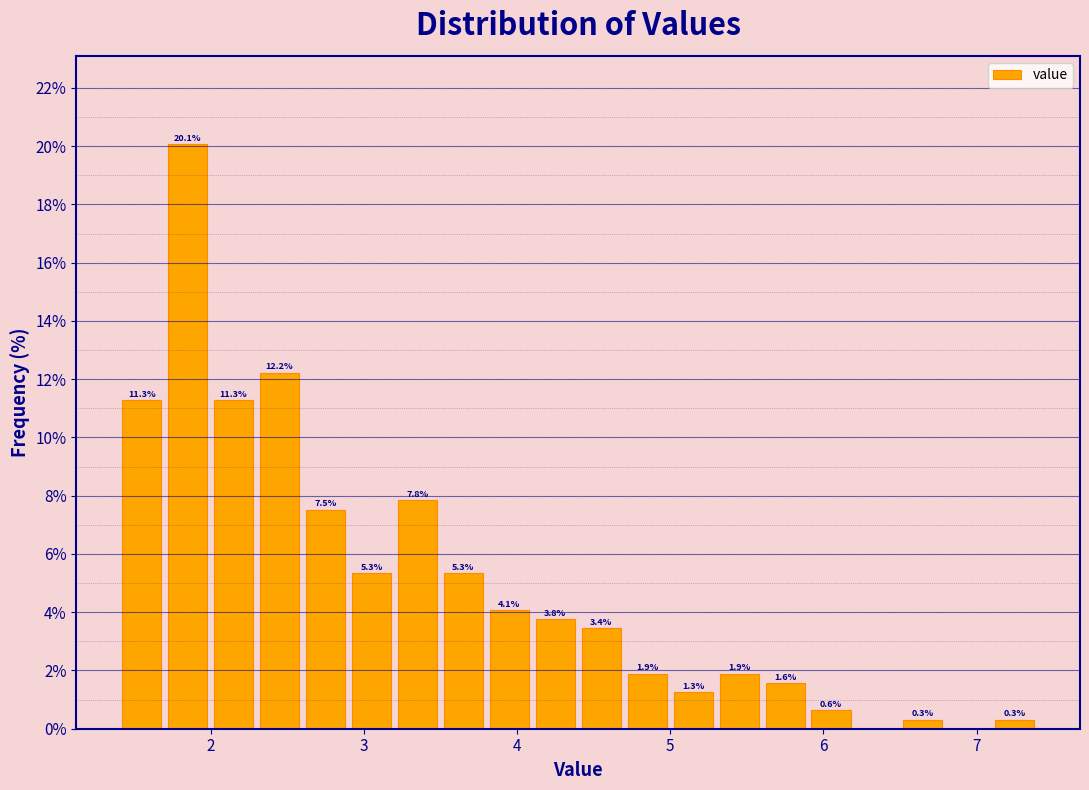

Read against the x-axis, roughly where is the centre of the tallest bar?

1.9